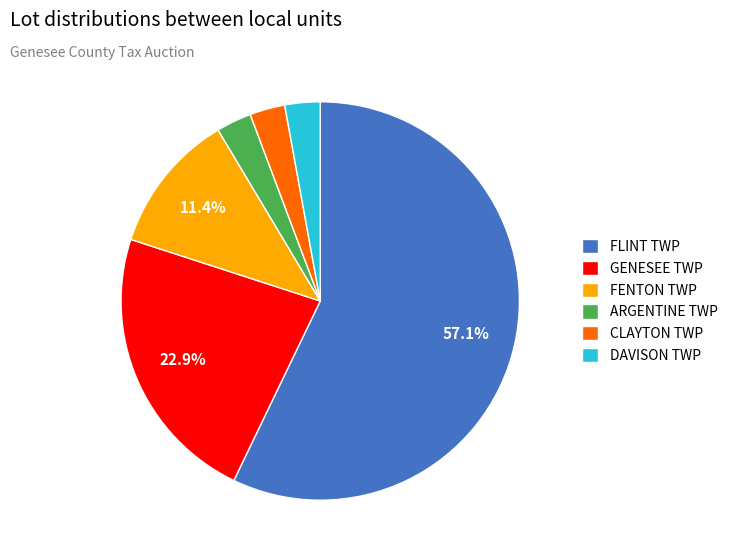

What is the ratio of the value at FENTON TWP to the value at GENESEE TWP?

0.5